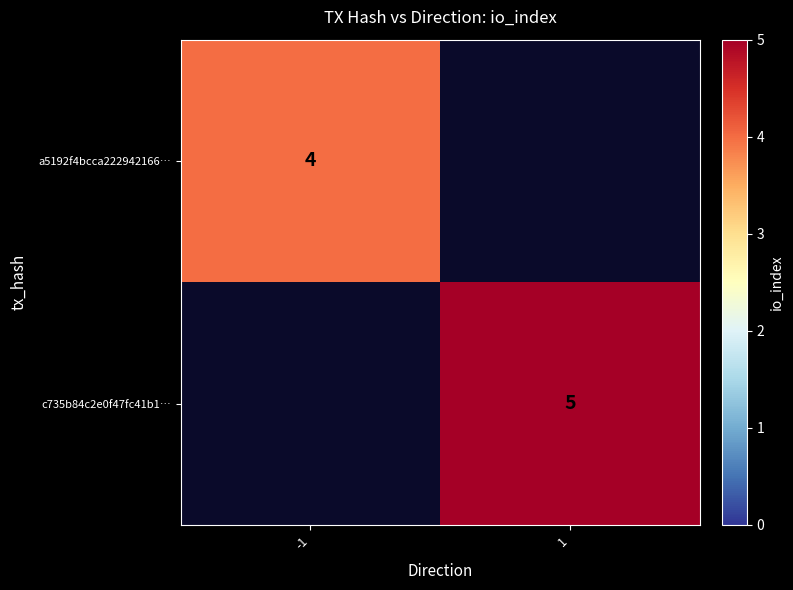

How many series are shown in this chart?

2